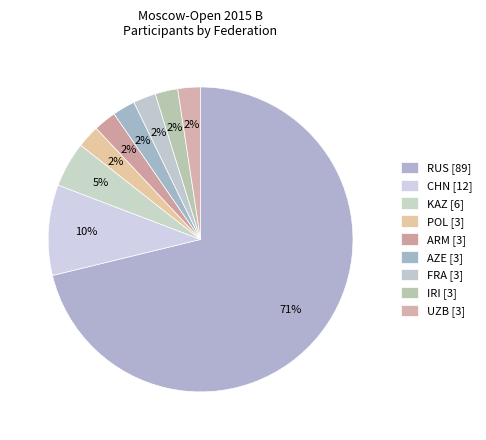

How many slices are in this pie chart?

9